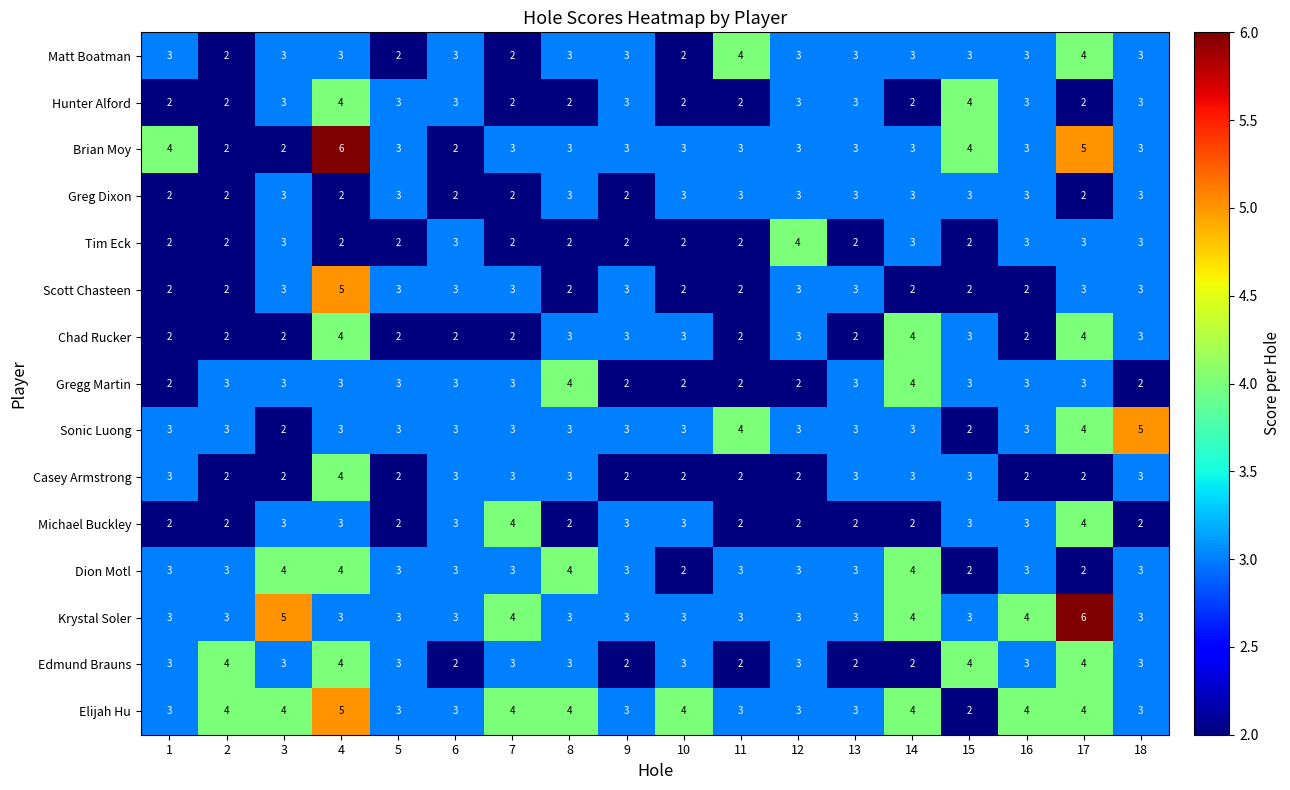

What is the total value across all series at 9?

40